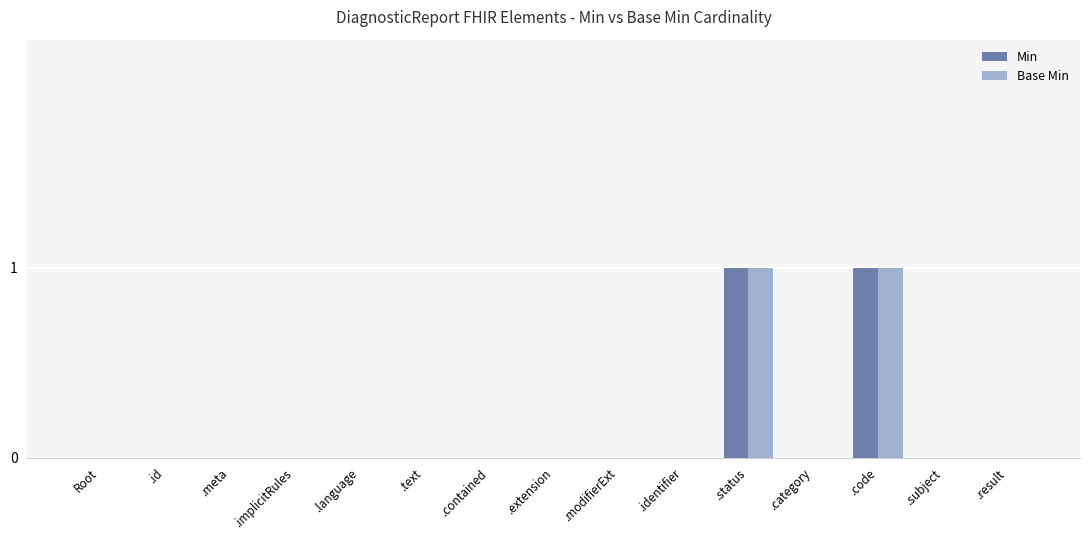

Reading left to right, transcribe all the data shown in this chart.

Min: Root=0	.id=0	.meta=0	.implicitRules=0	.language=0	.text=0	.contained=0	.extension=0	.modifierExt=0	.identifier=0	.status=1	.category=0	.code=1	.subject=0	.result=0
Base Min: Root=0	.id=0	.meta=0	.implicitRules=0	.language=0	.text=0	.contained=0	.extension=0	.modifierExt=0	.identifier=0	.status=1	.category=0	.code=1	.subject=0	.result=0